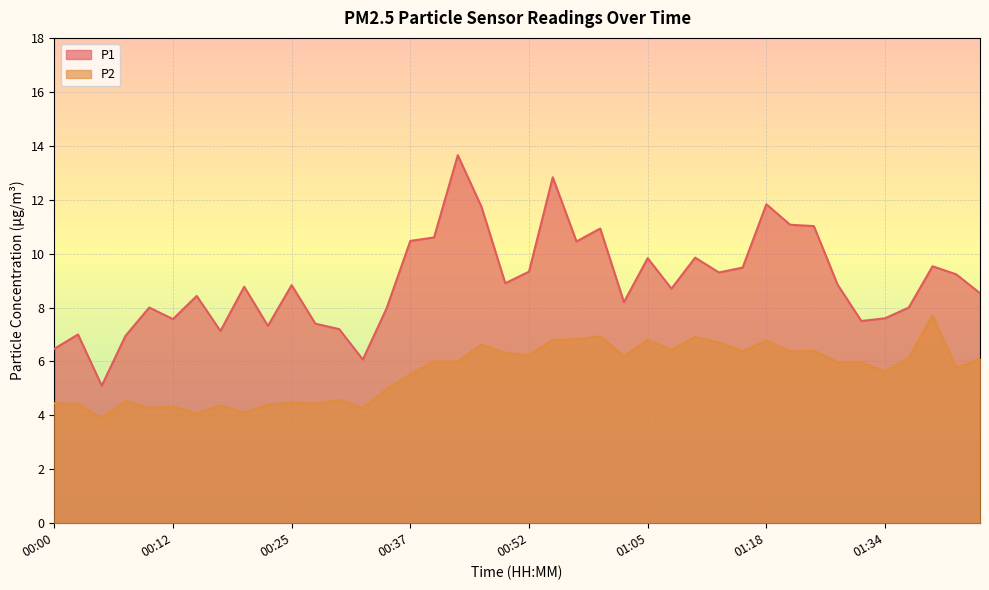

How many interior local valleys does the P1 series have?

11